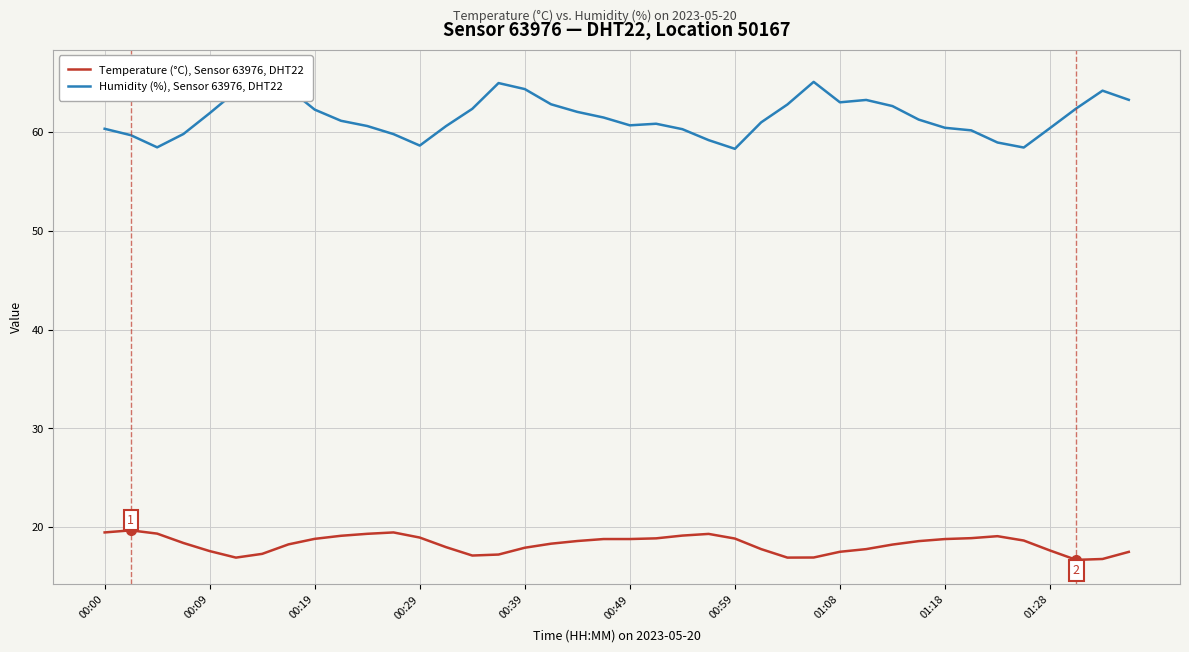

How many interior local peaks does the Temperature (°C), Sensor 63976, DHT22 series have?

4